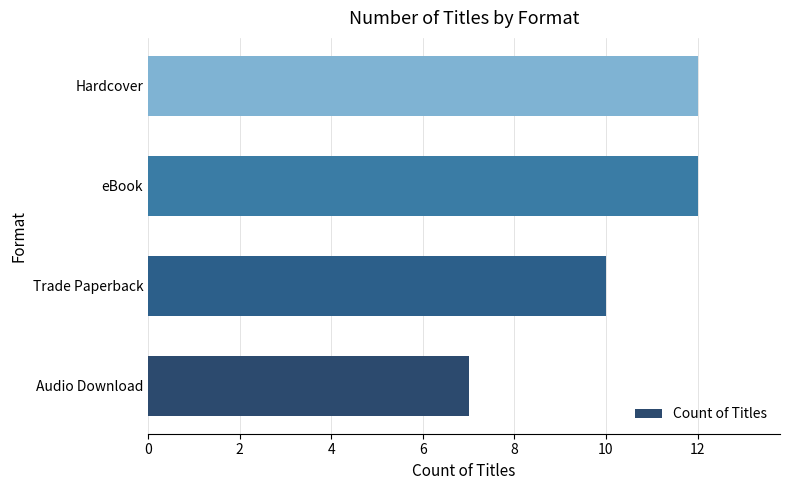

Reading bottom to top, what are all the values shown in this chart?

7	10	12	12